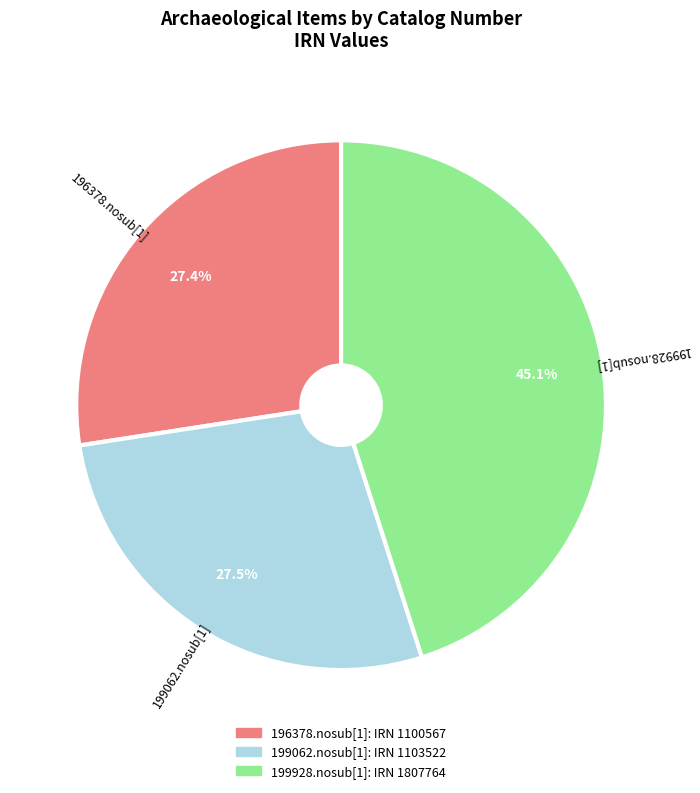

Approximately how many times larger is the value at 199928.nosub[1] compared to 196378.nosub[1]?

1.6